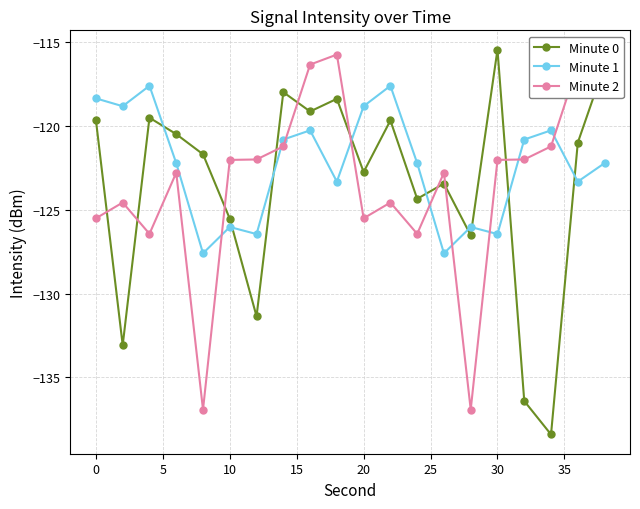

What is the difference between the maximum and minimum values in the Minute 2 series?

21.1